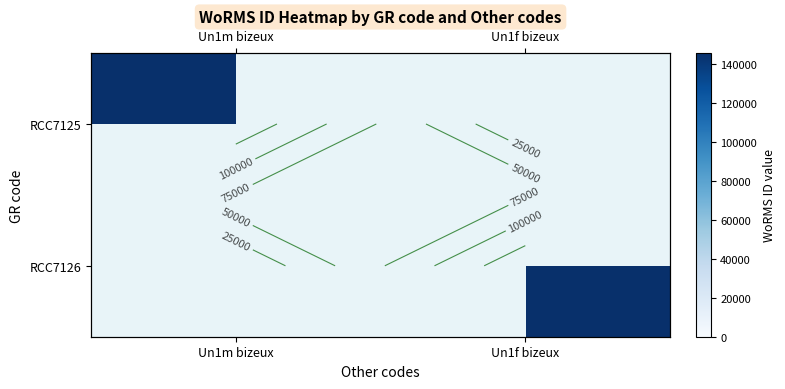

At which label does RCC7125 reach its peak?

Un1m bizeux